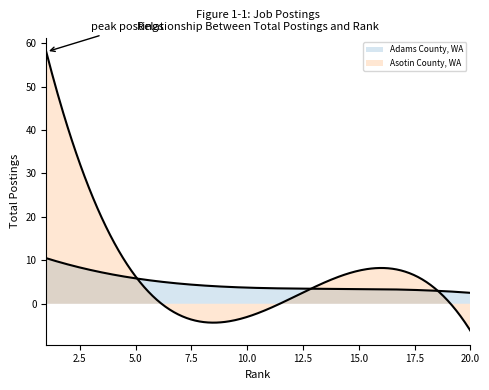

Count the number of data series in this chart.

2